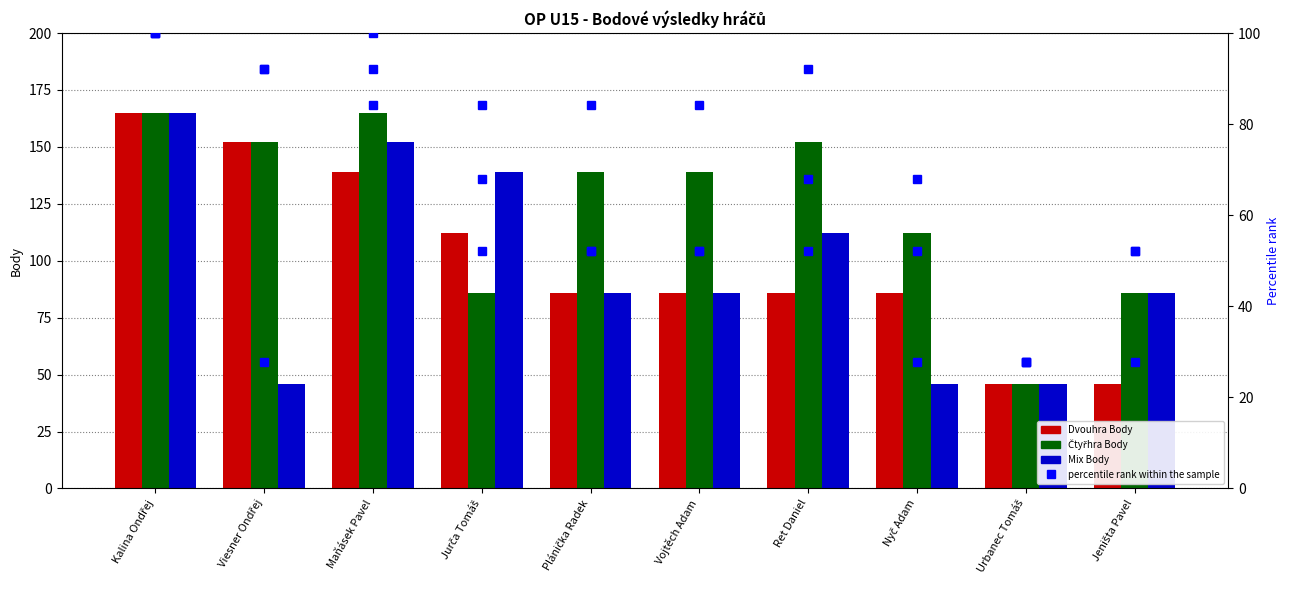

At which category is the sum across all series the highest?

Kalina Ondřej